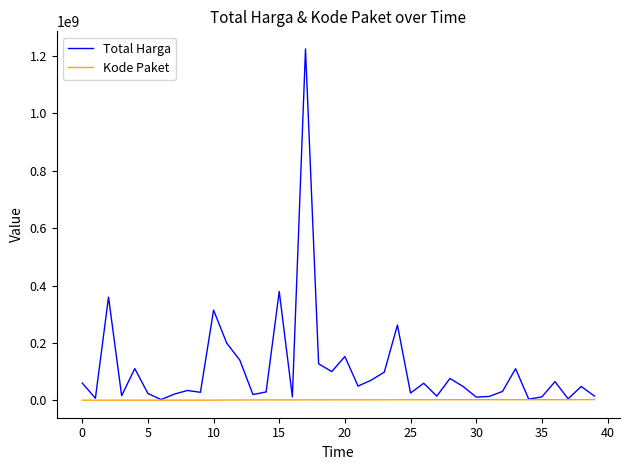

What is the maximum value for Total Harga?

1224682000